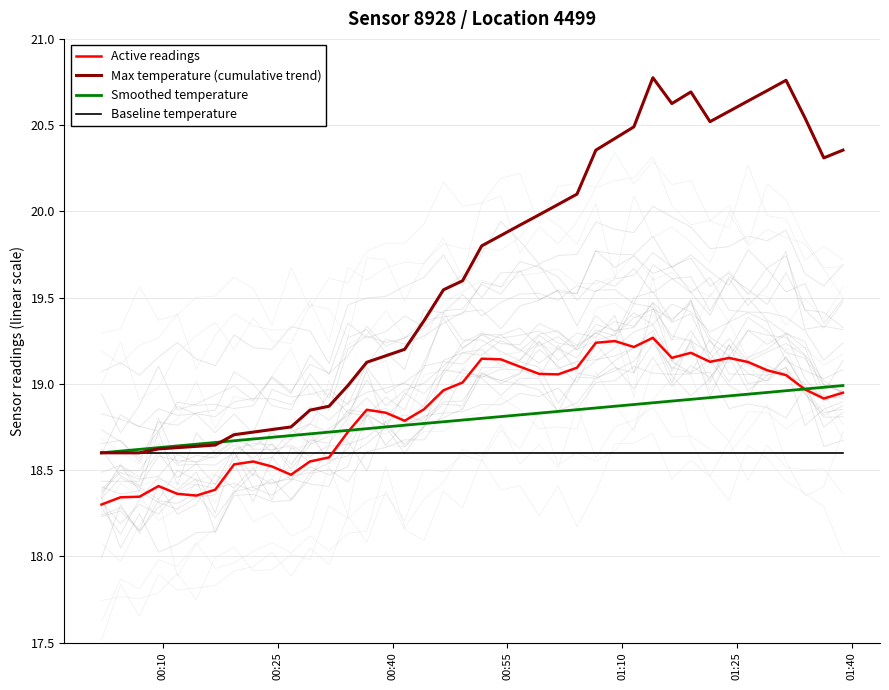

What is the highest value of the Active readings series?

19.3